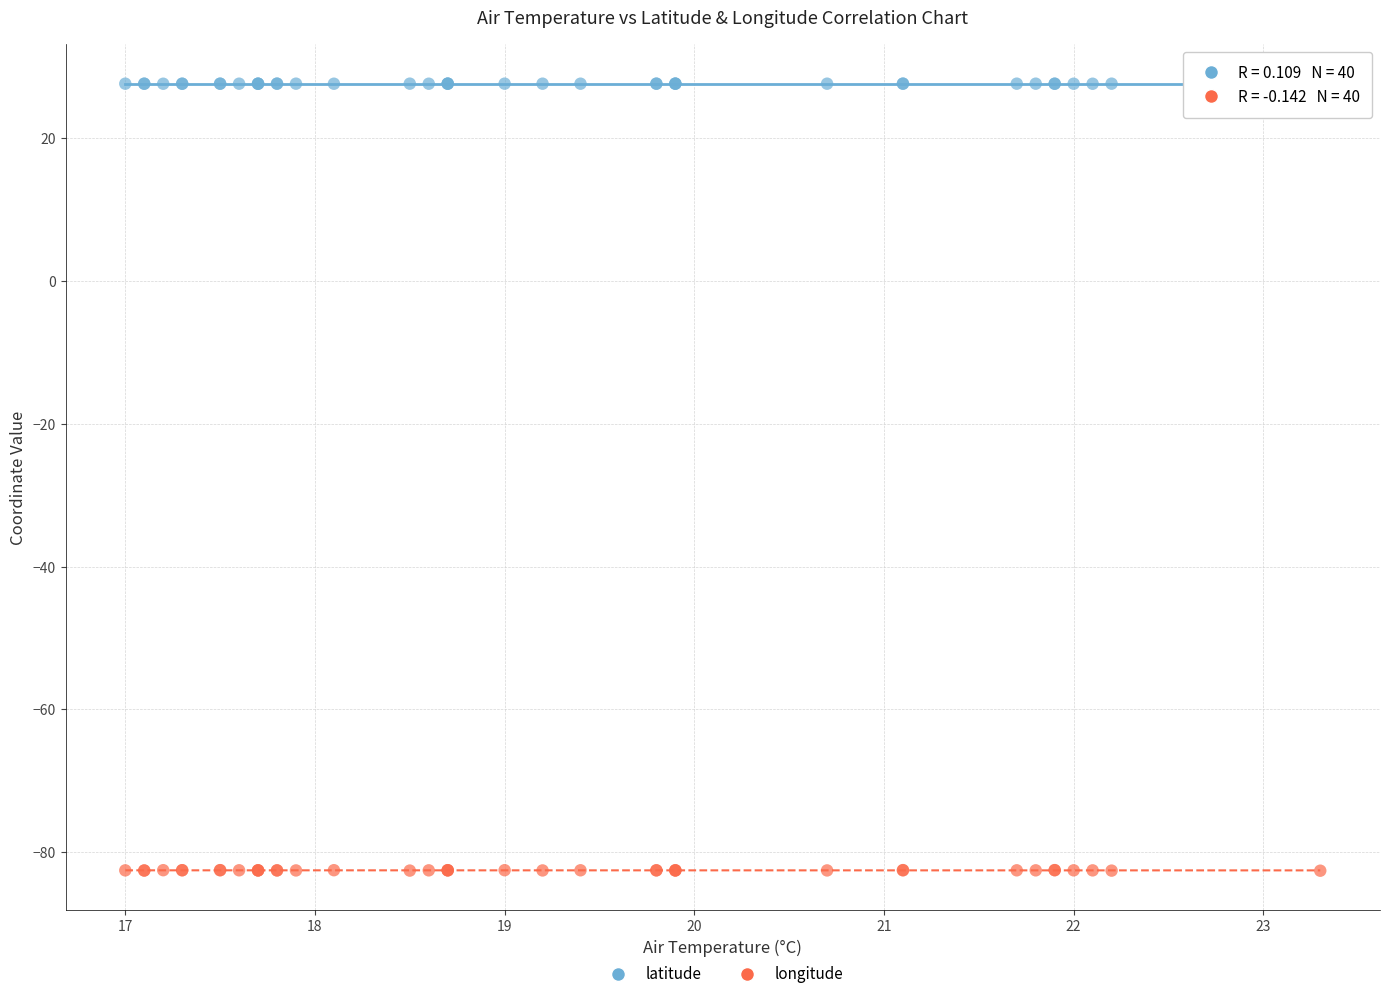

What is the X range (max minus min) for the scatter plot?

6.3